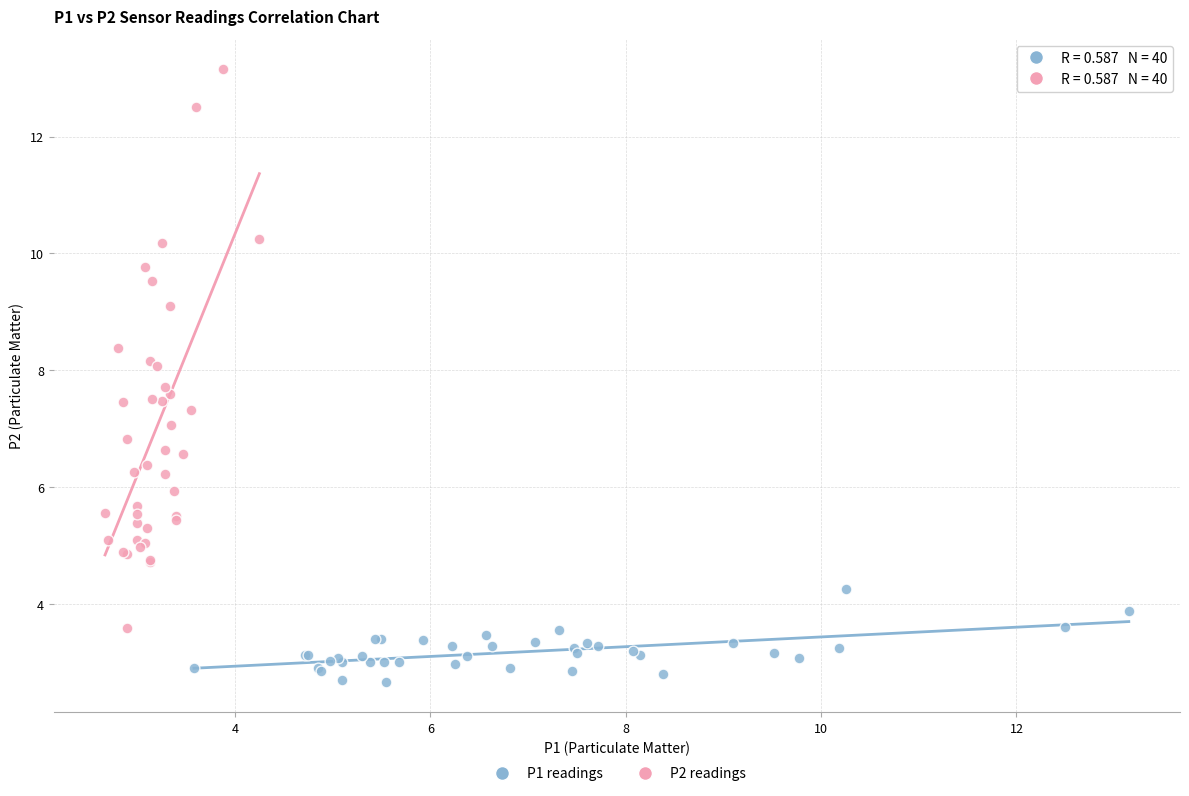

Which series reaches the minimum Y coordinate?

P1 readings